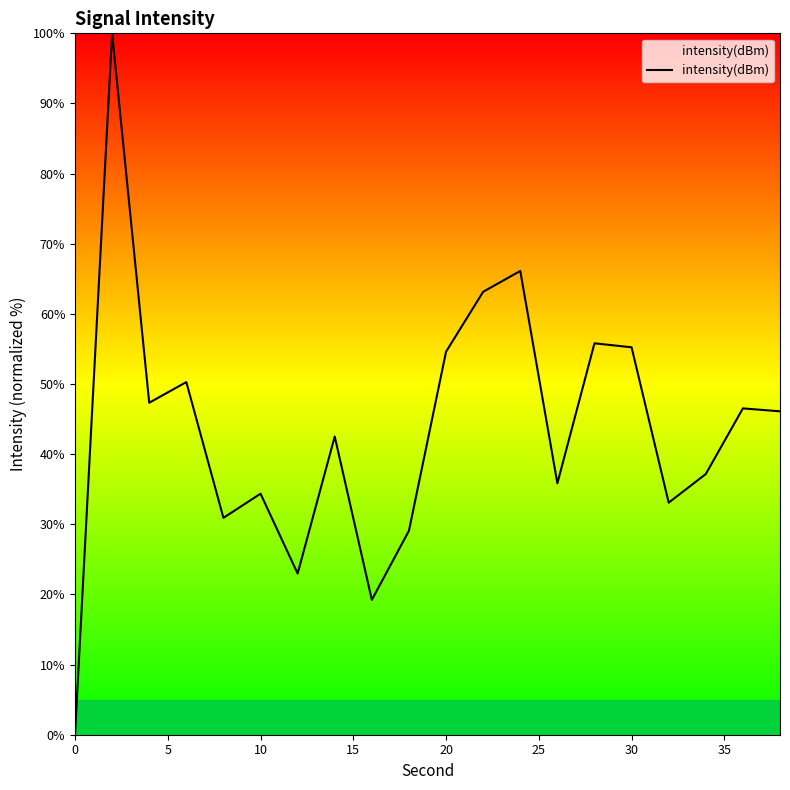

Is this an area chart (filled region under the line)?

No